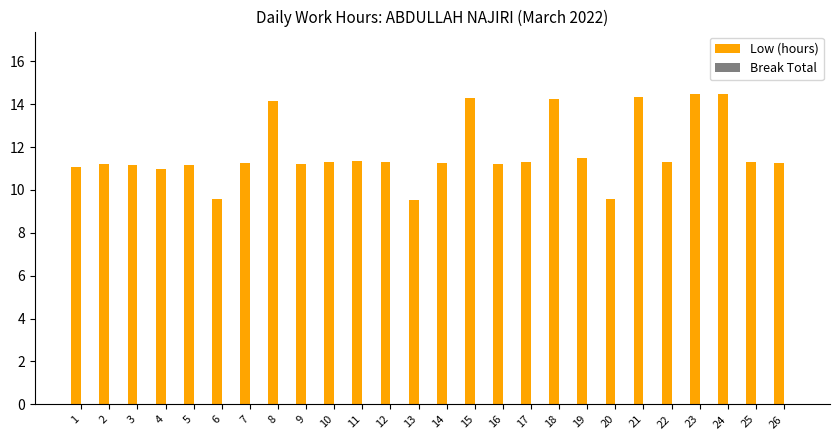

What is the value of the 12th bar from the left?

11.3